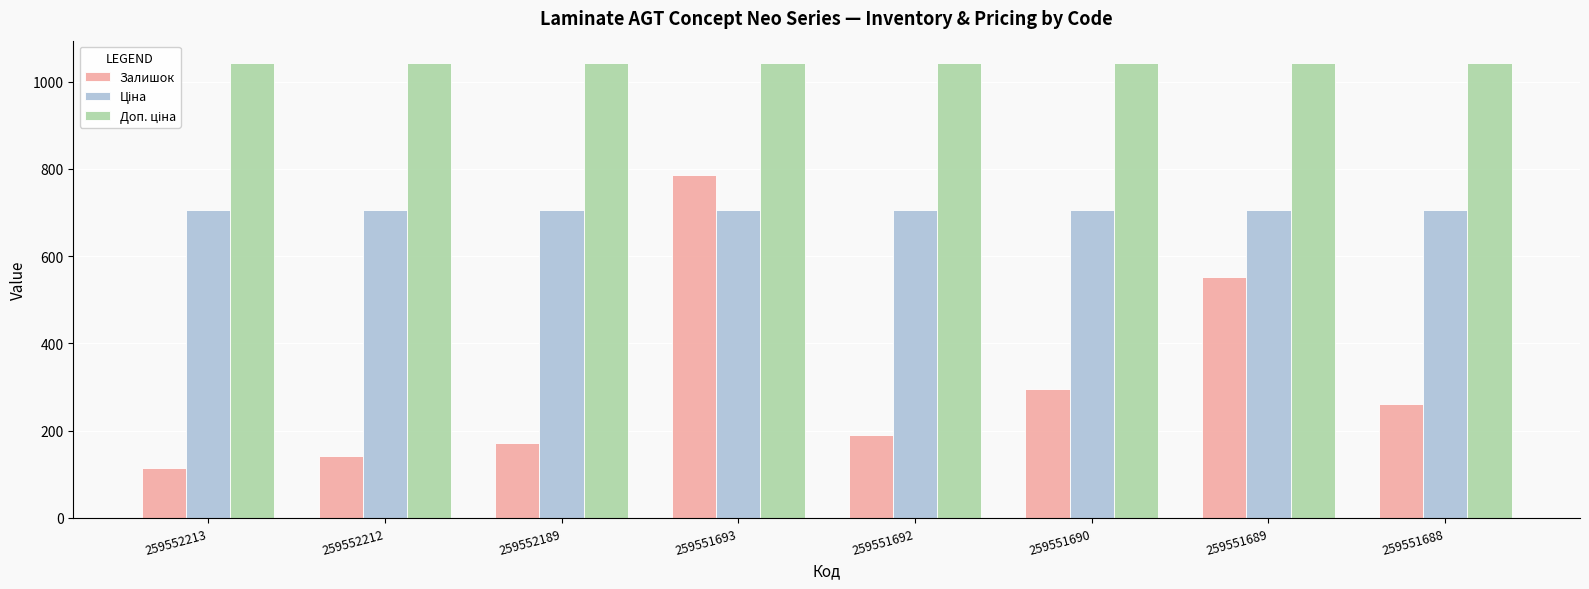

Does the chart contain stacked bars?

No